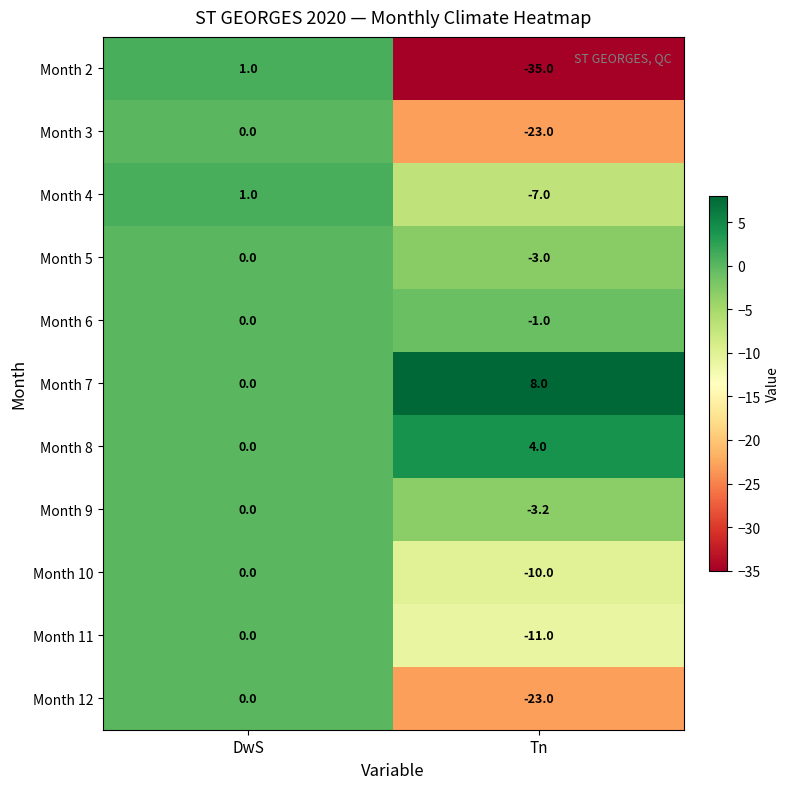

Count the number of data series in this chart.

11